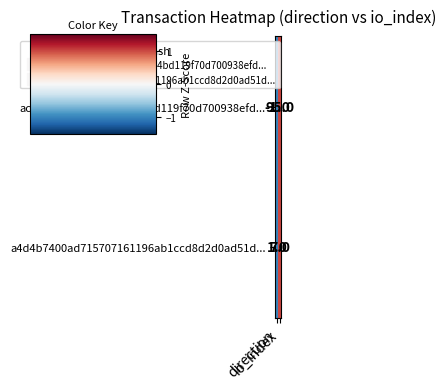

How many data points does each series have?

2